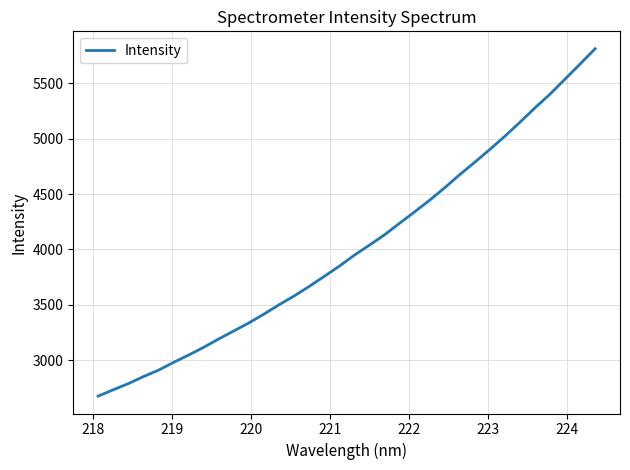

True or false: there are more than 2 points higher than both neighbors.

False